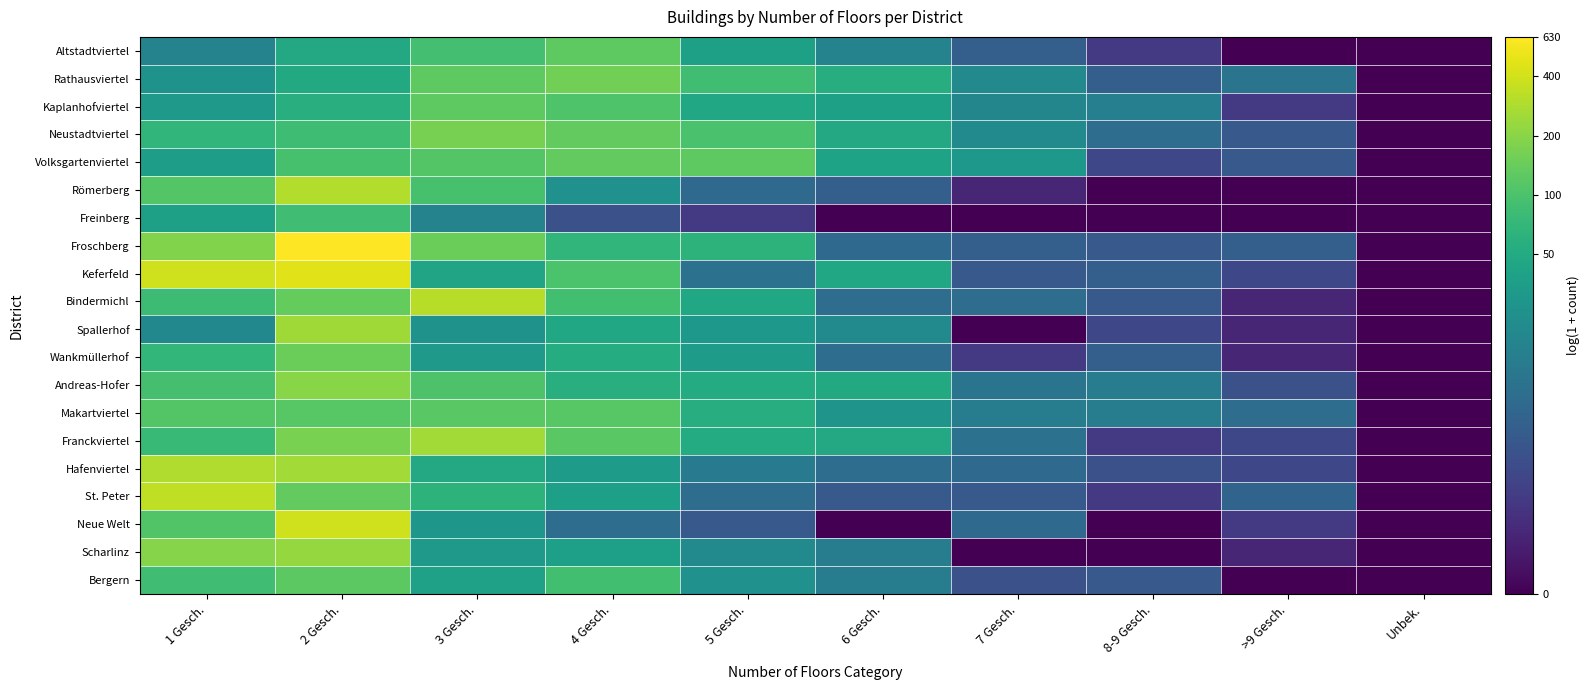

Rank the series by their maximum value, from lowest to highest.

Freinberg, Makartviertel, Bergern, Altstadtviertel, Kaplanhofviertel, Volksgartenviertel, Wankmüllerhof, Rathausviertel, Neustadtviertel, Andreas-Hofer, Scharlinz, Spallerhof, Franckviertel, Hafenviertel, Römerberg, Bindermichl, St. Peter, Neue Welt, Keferfeld, Froschberg